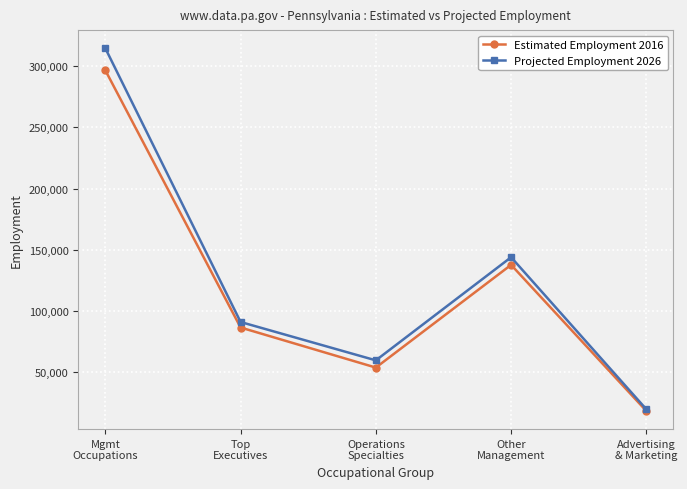

In Estimated Employment 2016, how many points are higher than both neighbors (excluding endpoints)?

1